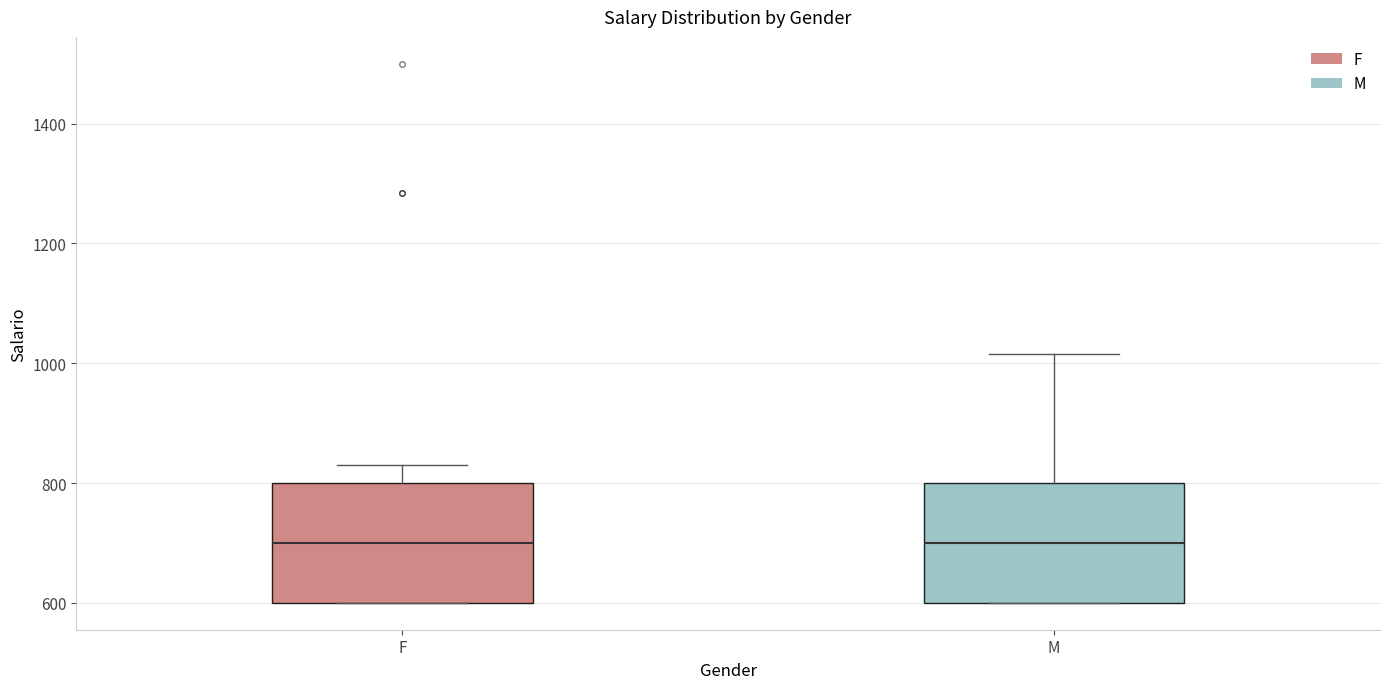

Reading left to right, read every box against the y-axis: the position of its median line, the range the box covers, and the ends of its whiskers. The values are not printed on the chart, so give them approximately, as read against the axis.

F: median 700, box 600 to 800, whiskers 600 to 840
M: median 700, box 600 to 800, whiskers 600 to 1020